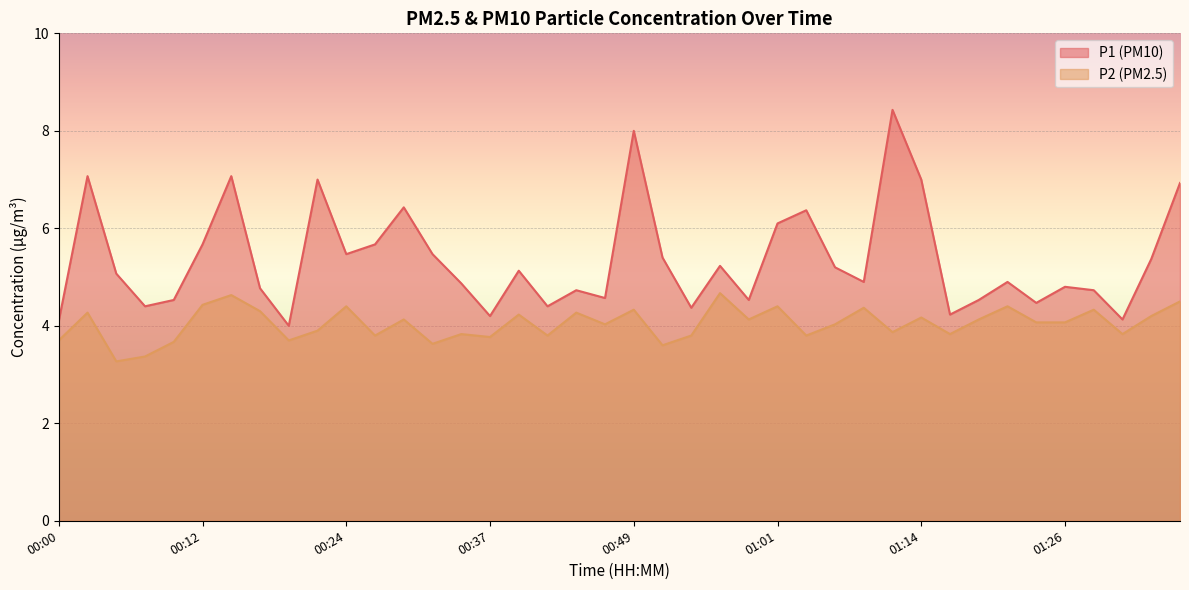

True or false: P2 and P1 cross at least once.

False